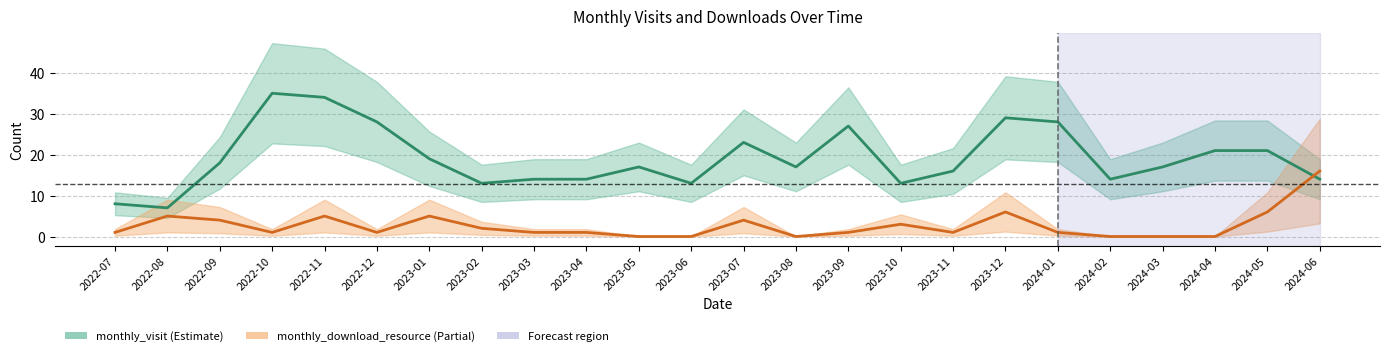

What is the label of the 1st point from the left?

2022-07